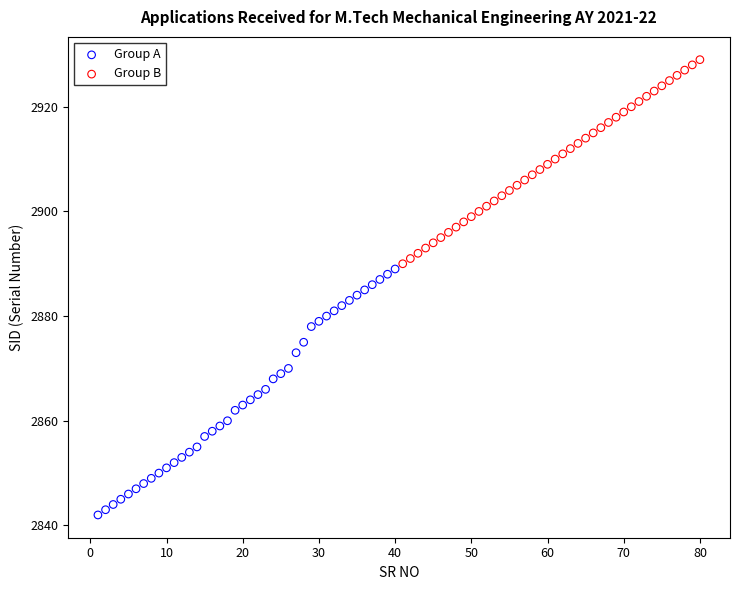

Which series has the largest Y range (max minus min)?

Group A